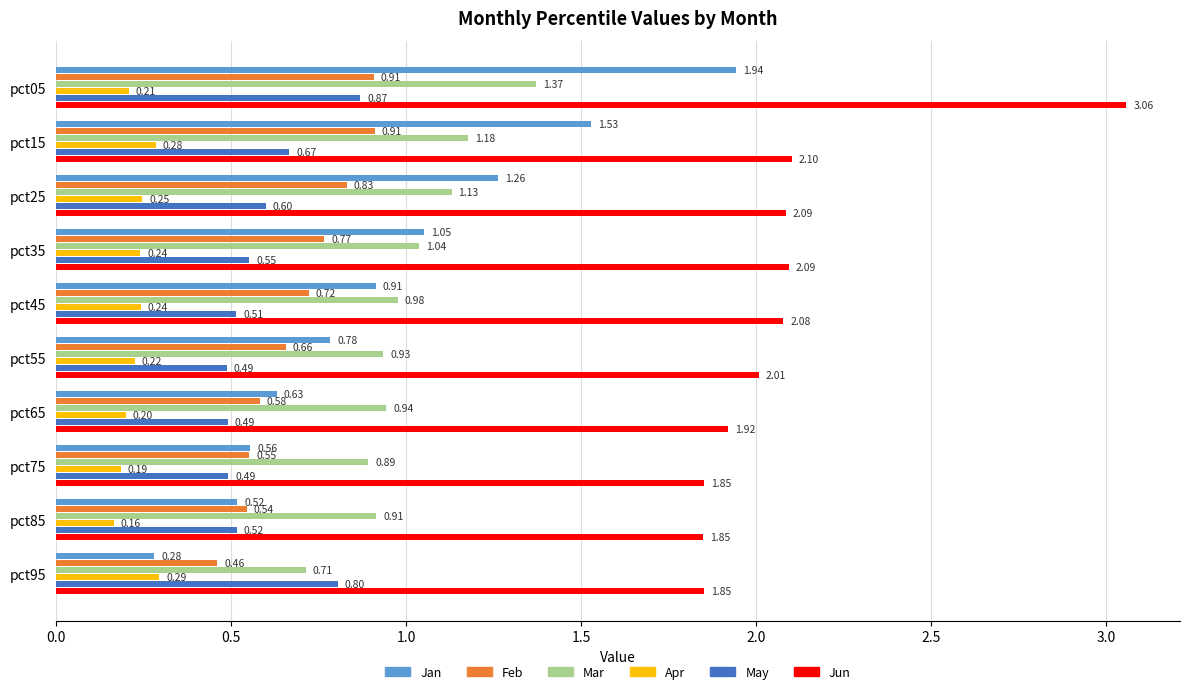

What is the total value across all series at pct55?

5.1